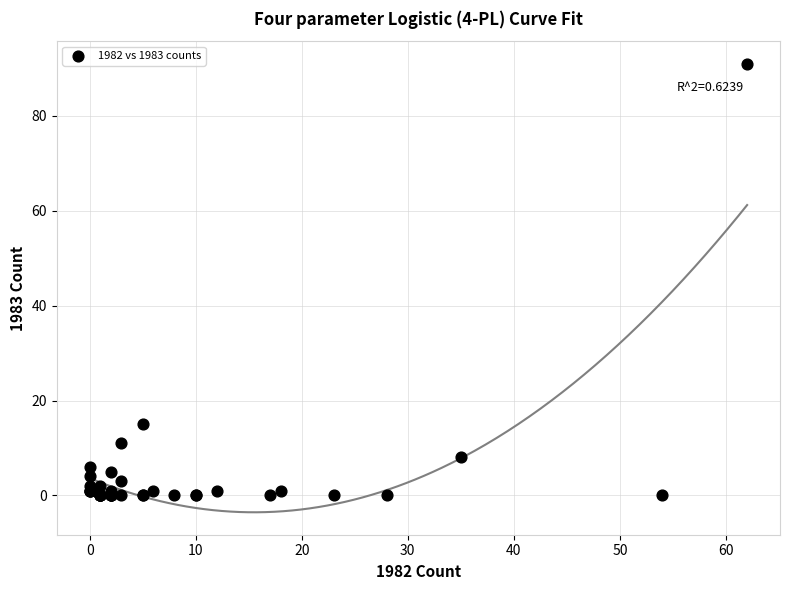

What Y value in the scatter plot is closest to 45?

15